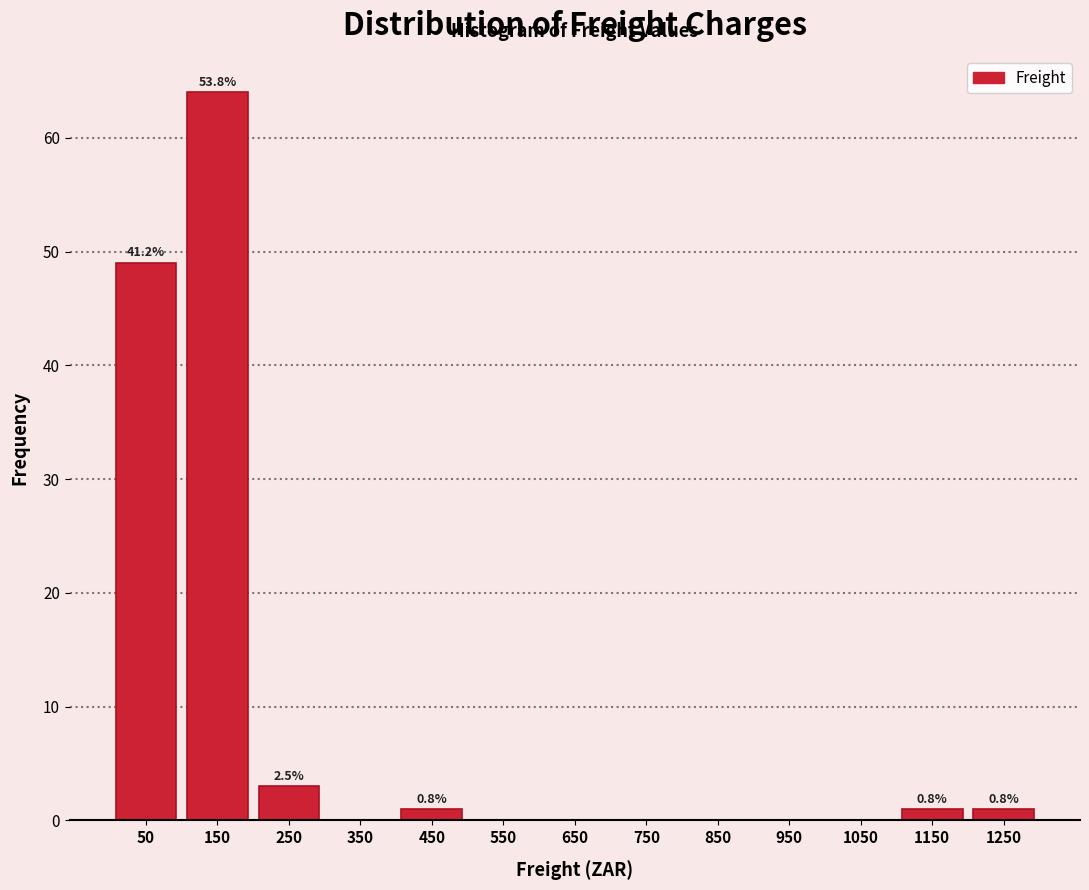

Which range on the x-axis has the tallest bar?

100 to 200